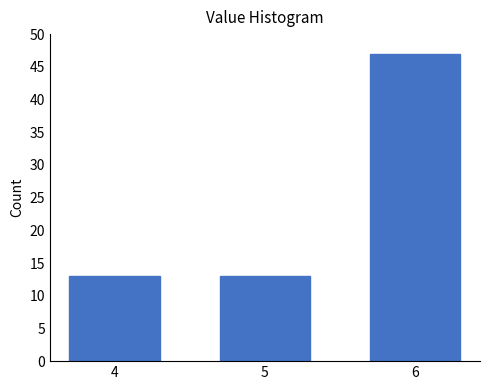

Reading left to right, list all the values displayed in this chart.

4=13	5=13	6=47